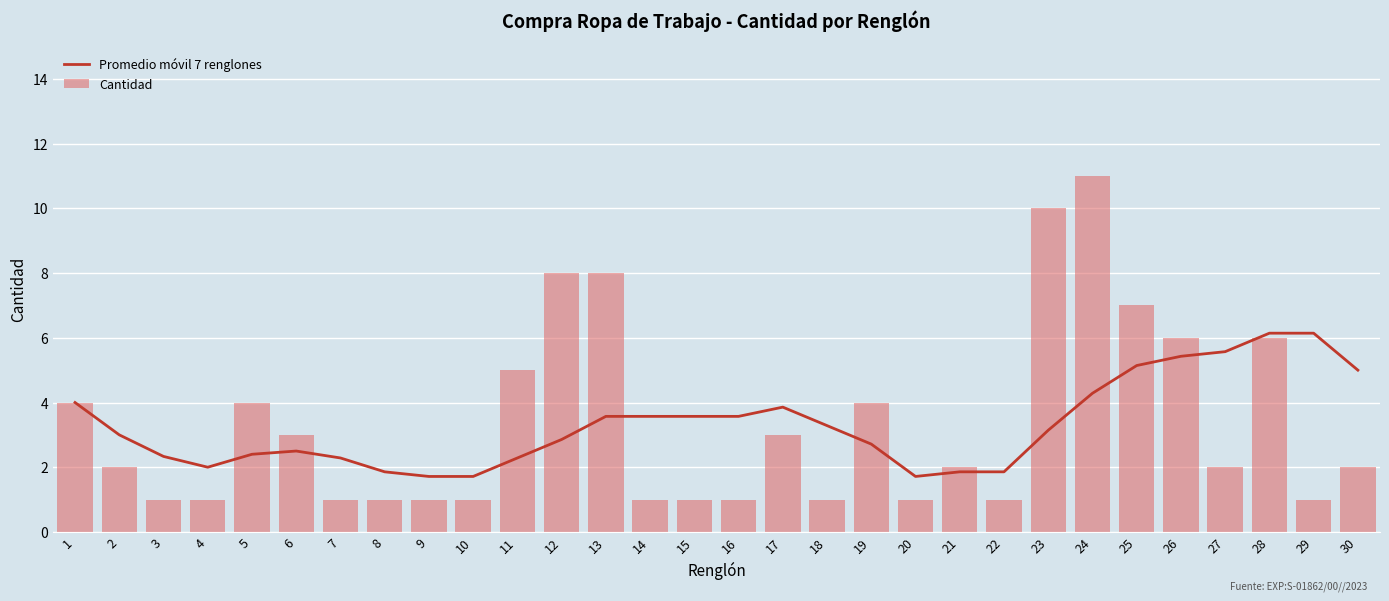

Reading left to right, what are all the values shown in this chart?

Promedio móvil 7 renglones: 1=4.0	2=3.0	3=2.3	4=2.0	5=2.4	6=2.5	7=2.3	8=1.9	9=1.7	10=1.7	11=2.3	12=2.9	13=3.6	14=3.6	15=3.6	16=3.6	17=3.9	18=3.3	19=2.7	20=1.7	21=1.9	22=1.9	23=3.1	24=4.3	25=5.1	26=5.4	27=5.6	28=6.1	29=6.1	30=5.0
Cantidad: 1=4.0	2=2.0	3=1.0	4=1.0	5=4.0	6=3.0	7=1.0	8=1.0	9=1.0	10=1.0	11=5.0	12=8.0	13=8.0	14=1.0	15=1.0	16=1.0	17=3.0	18=1.0	19=4.0	20=1.0	21=2.0	22=1.0	23=10.0	24=11.0	25=7.0	26=6.0	27=2.0	28=6.0	29=1.0	30=2.0